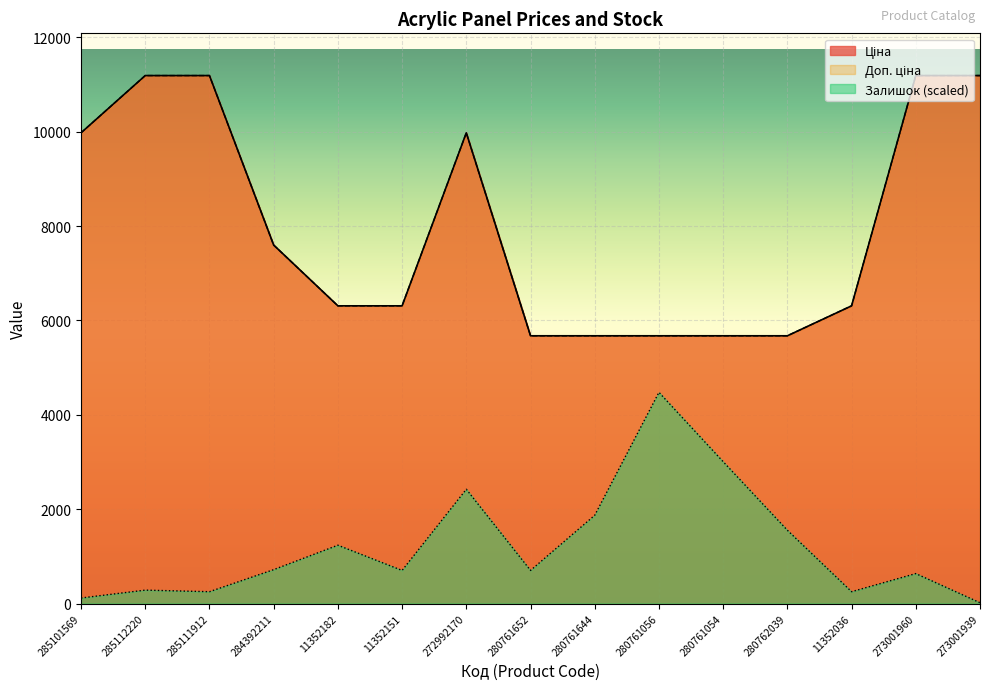

What position from the right is 280761056?

6